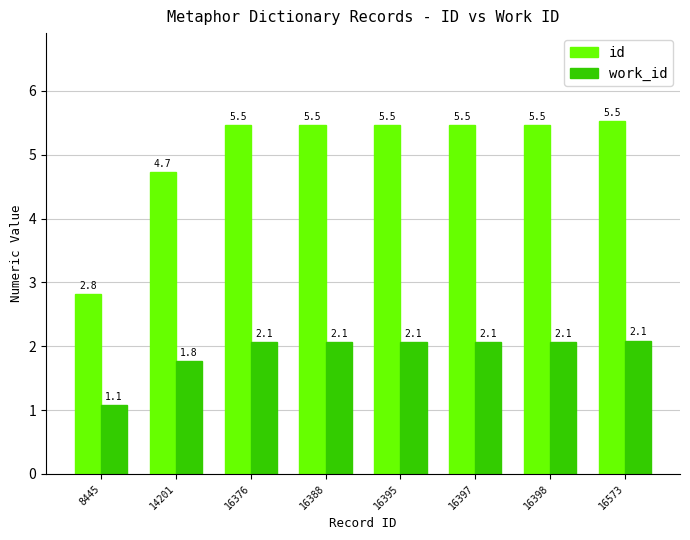

What are all the series names shown in the legend?

id, work_id